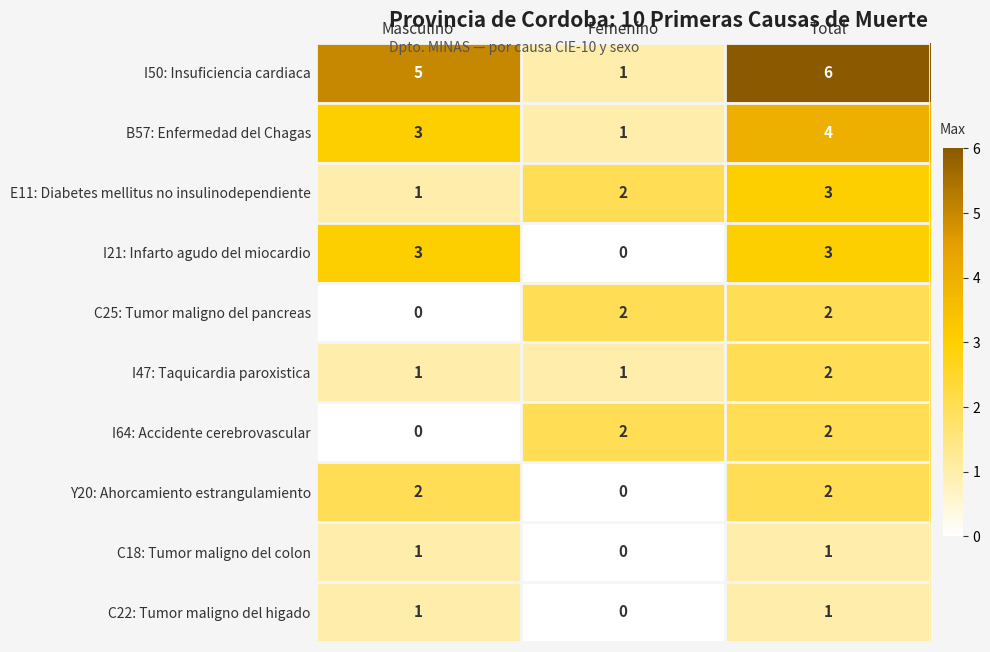

What is the total value across all series at Masculino?

17